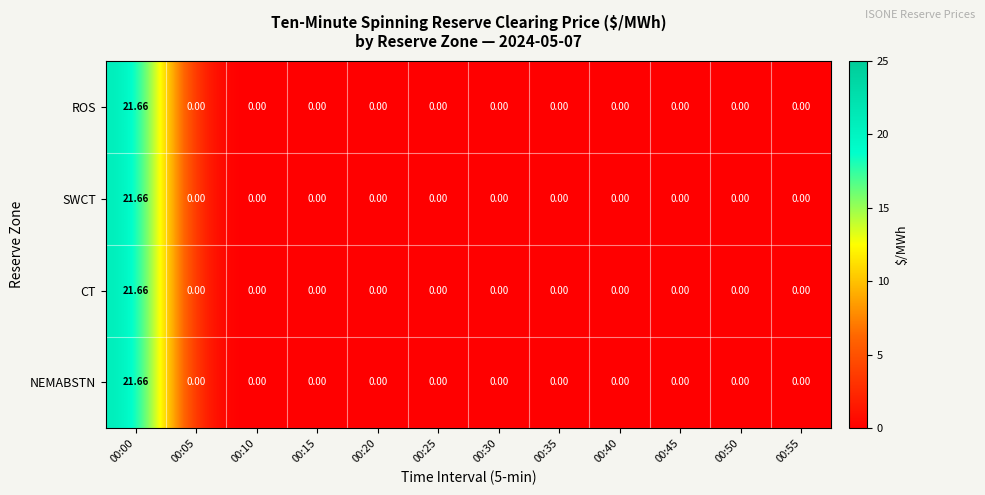

How many data points in SWCT are above 0?

1